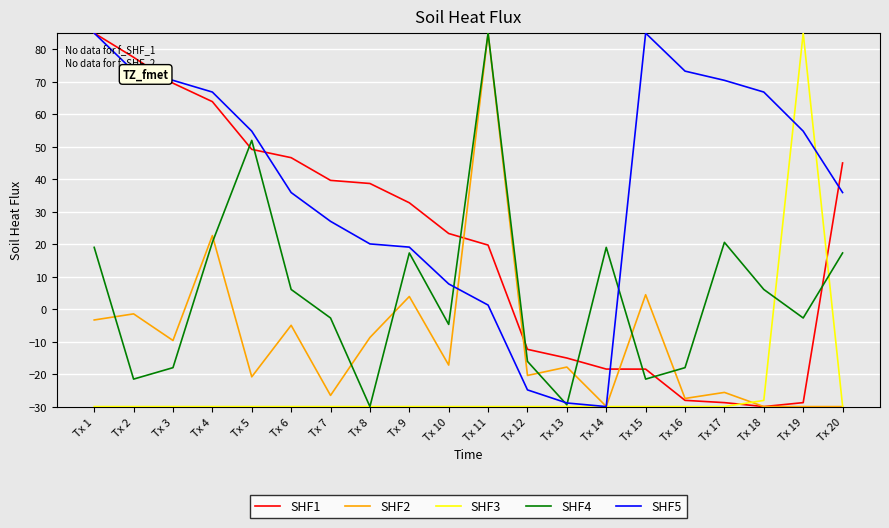

True or false: SHF5 has more than 2 points higher than both neighbors.

False